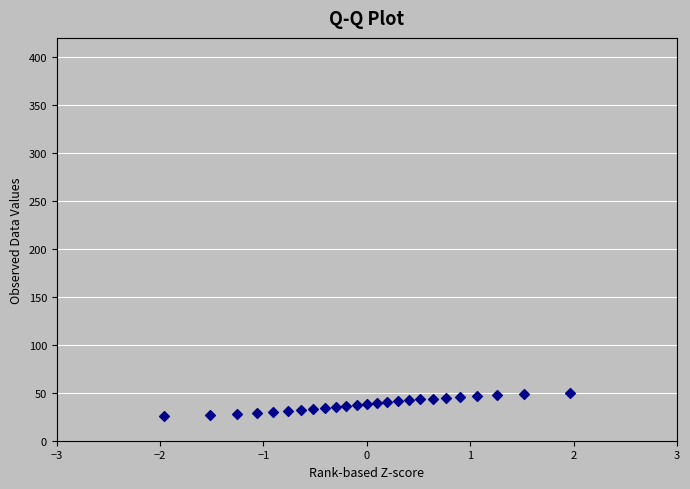

What is the range of Y values (max minus min)?

24